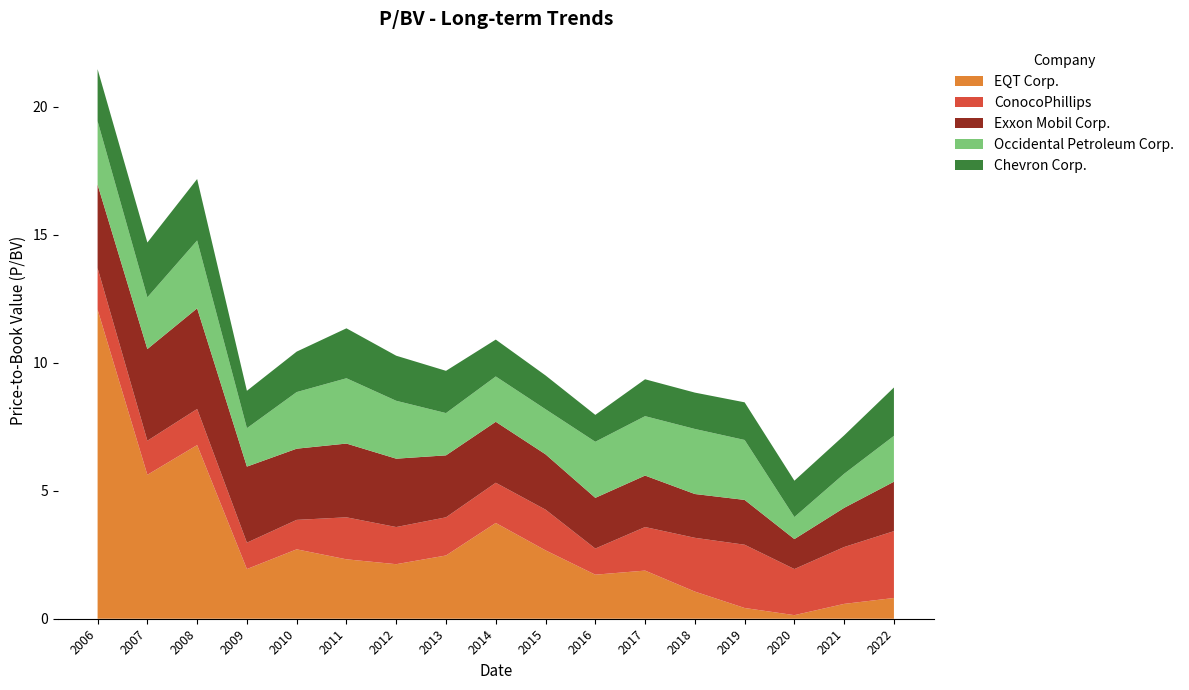

Reading left to right, list all the values displayed in this chart.

EQT Corp.: 2006-02-24=12.1	2007-02-23=5.6	2008-02-22=6.8	2009-02-20=1.9	2010-02-18=2.7	2011-02-24=2.3	2012-02-16=2.1	2013-02-21=2.5	2014-02-20=3.7	2015-02-12=2.7	2016-02-11=1.7	2017-02-09=1.9	2018-02-15=1.1	2019-02-14=0.4	2020-02-27=0.1	2021-02-17=0.6	2022-02-10=0.8
ConocoPhillips: 2006-02-24=1.6	2007-02-23=1.3	2008-02-22=1.4	2009-02-20=1.0	2010-02-18=1.1	2011-02-24=1.6	2012-02-16=1.4	2013-02-21=1.5	2014-02-20=1.6	2015-02-12=1.6	2016-02-11=1.0	2017-02-09=1.7	2018-02-15=2.1	2019-02-14=2.5	2020-02-27=1.8	2021-02-17=2.2	2022-02-10=2.6
Exxon Mobil Corp.: 2006-02-24=3.3	2007-02-23=3.6	2008-02-22=3.9	2009-02-20=3.0	2010-02-18=2.8	2011-02-24=2.9	2012-02-16=2.7	2013-02-21=2.4	2014-02-20=2.4	2015-02-12=2.2	2016-02-11=2.0	2017-02-09=2.0	2018-02-15=1.7	2019-02-14=1.8	2020-02-27=1.2	2021-02-17=1.5	2022-02-10=1.9
Occidental Petroleum Corp.: 2006-02-24=2.5	2007-02-23=2.0	2008-02-22=2.6	2009-02-20=1.5	2010-02-18=2.2	2011-02-24=2.5	2012-02-16=2.3	2013-02-21=1.6	2014-02-20=1.8	2015-02-12=1.8	2016-02-11=2.2	2017-02-09=2.3	2018-02-15=2.5	2019-02-14=2.3	2020-02-27=0.9	2021-02-17=1.3	2022-02-10=1.8
Chevron Corp.: 2006-02-24=2.0	2007-02-23=2.1	2008-02-22=2.4	2009-02-20=1.5	2010-02-18=1.6	2011-02-24=1.9	2012-02-16=1.8	2013-02-21=1.6	2014-02-20=1.4	2015-02-12=1.3	2016-02-11=1.1	2017-02-09=1.4	2018-02-15=1.4	2019-02-14=1.5	2020-02-27=1.4	2021-02-17=1.5	2022-02-10=1.9